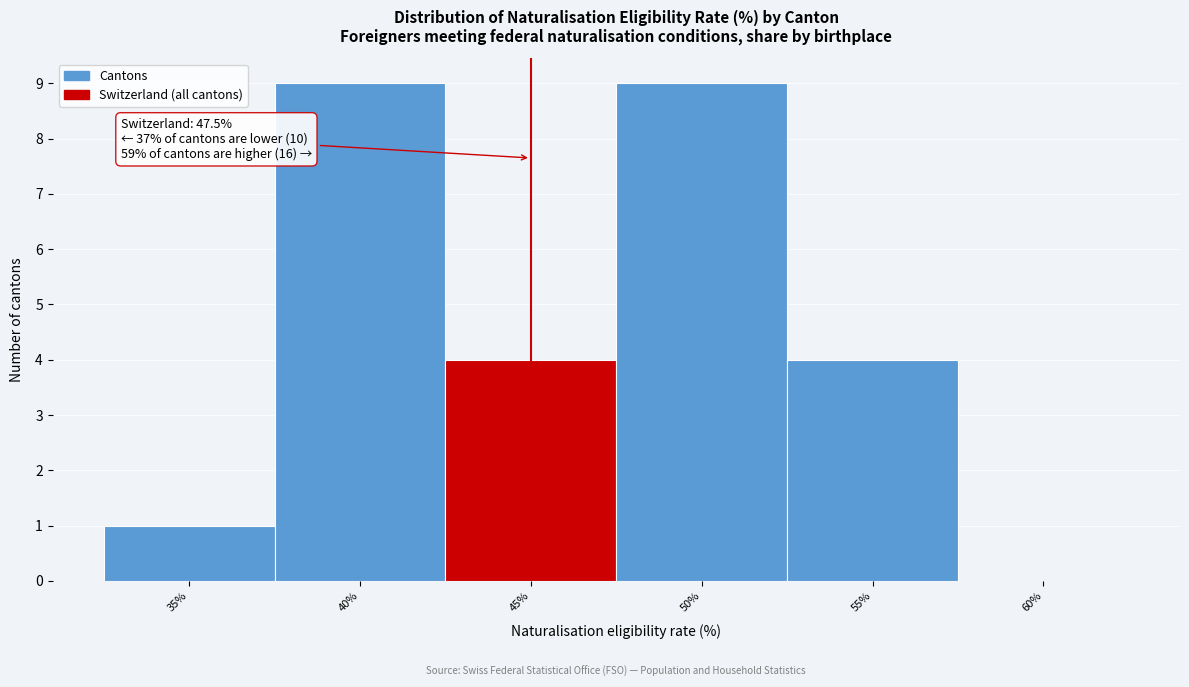

Reading right to left, transcribe all the data shown in this chart.

60%=0	55%=4	50%=9	45%=4	40%=9	35%=1